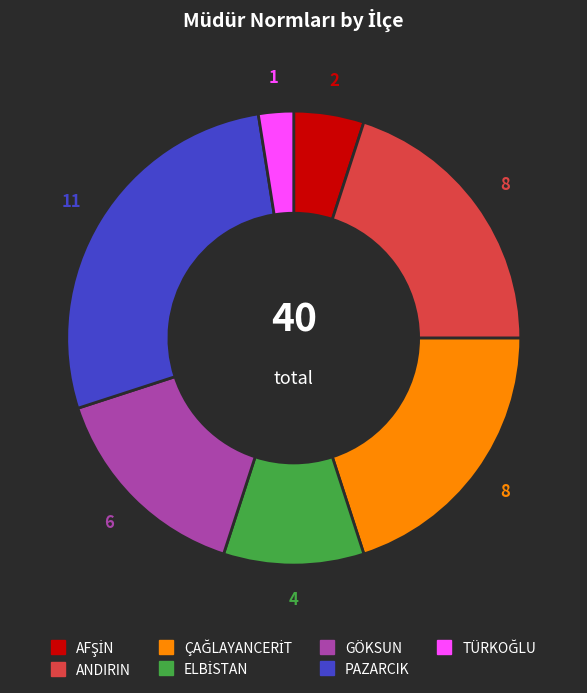

Is there any slice that represents more than half of the pie?

No